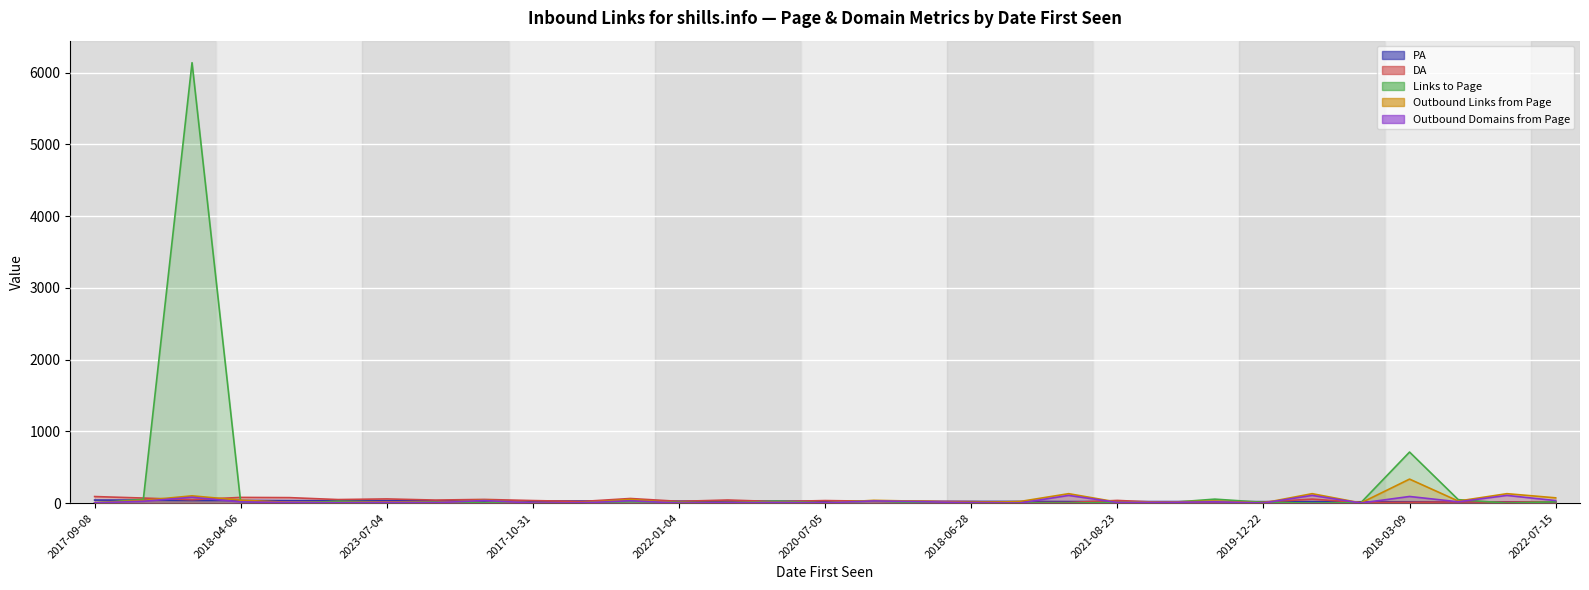

Between 2021-10-02 and 2018-08-07, which is larger?

2021-10-02